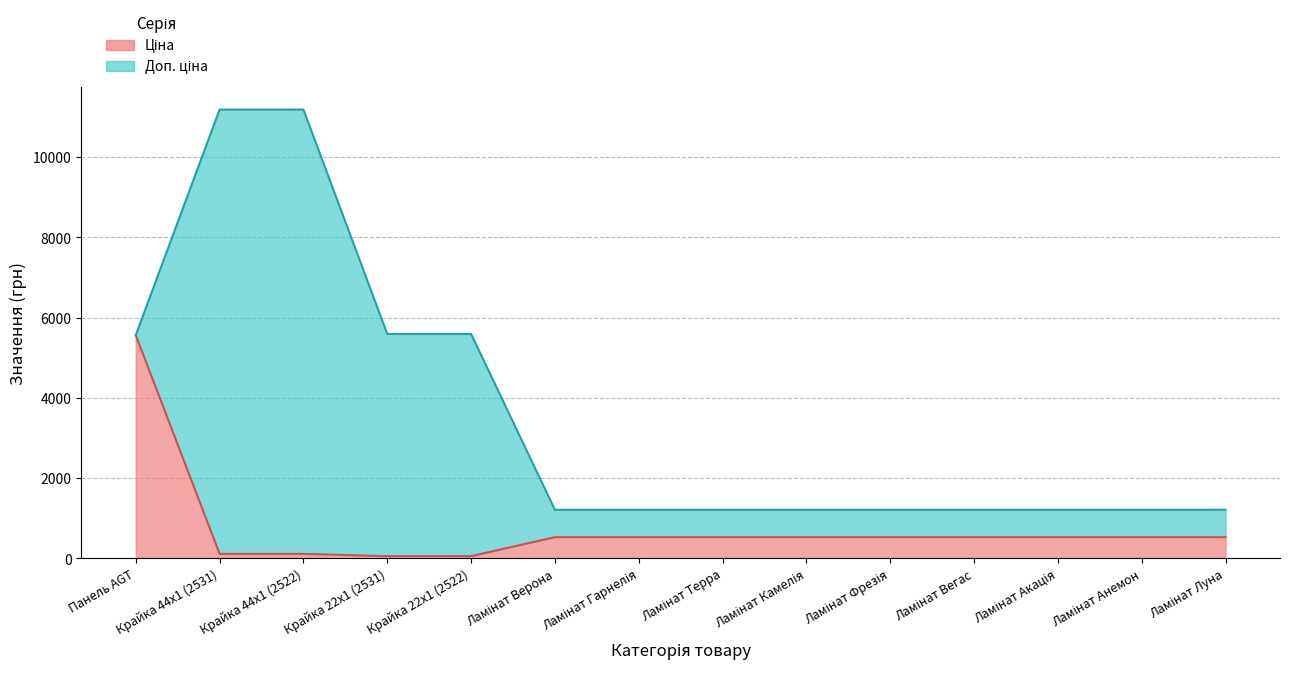

Rank the series at Крайка 44x1 (2531) from highest to lowest value.

Доп. ціна, Ціна